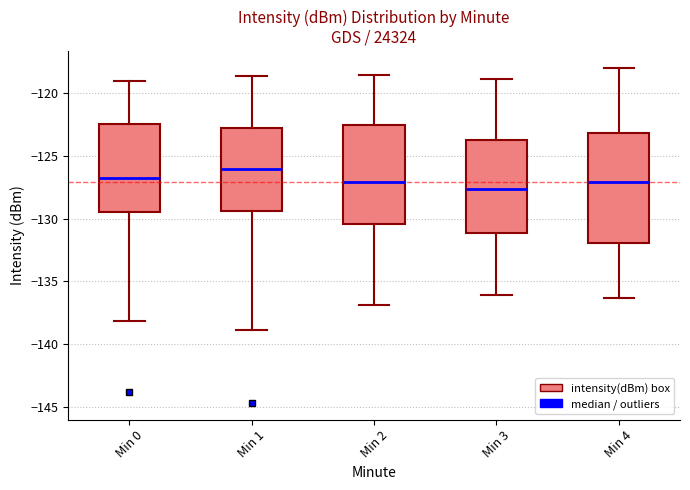

Which box's median line is the highest?

Min 1